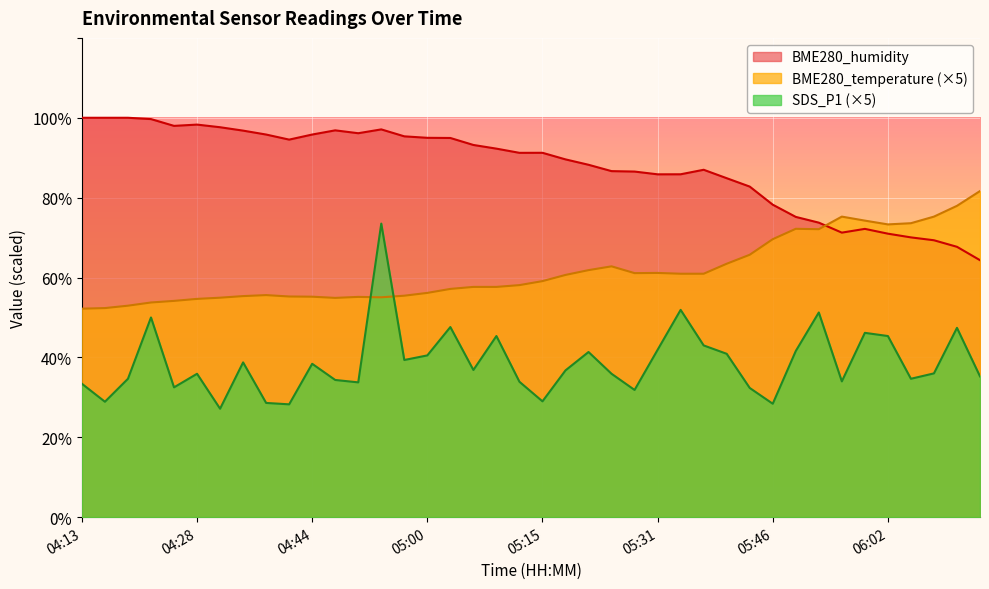

List the series in order of their peak value, lowest first.

SDS_P1 (×5), BME280_temperature (×5), BME280_humidity